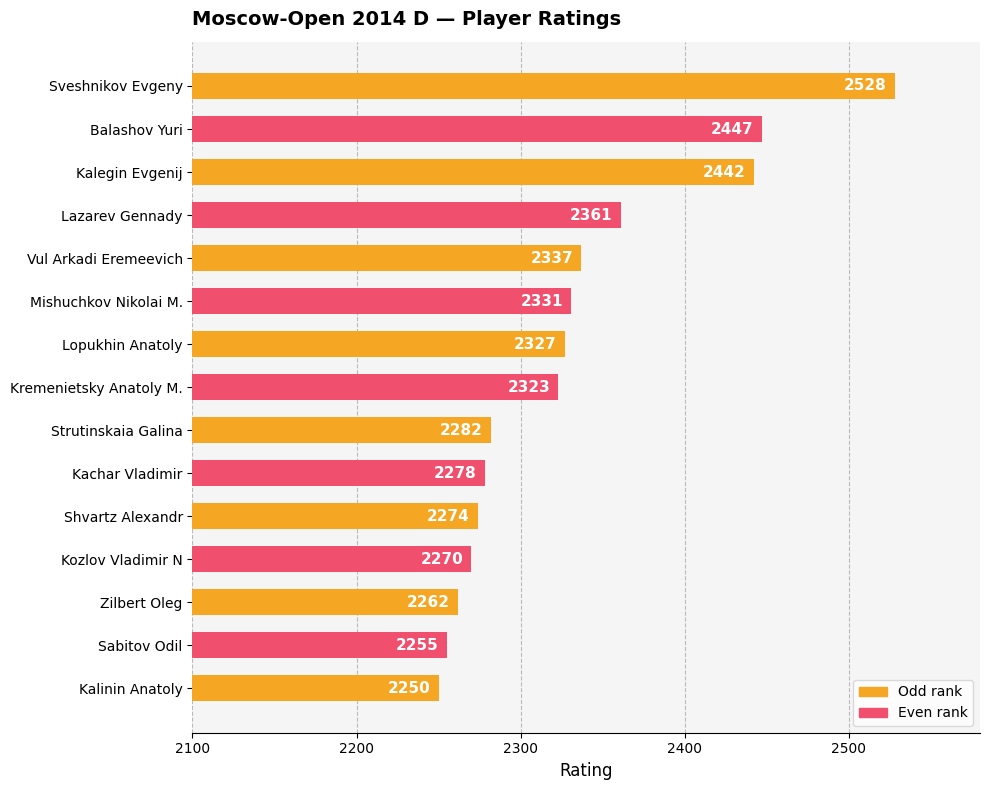

How many categories are shown in the chart?

15